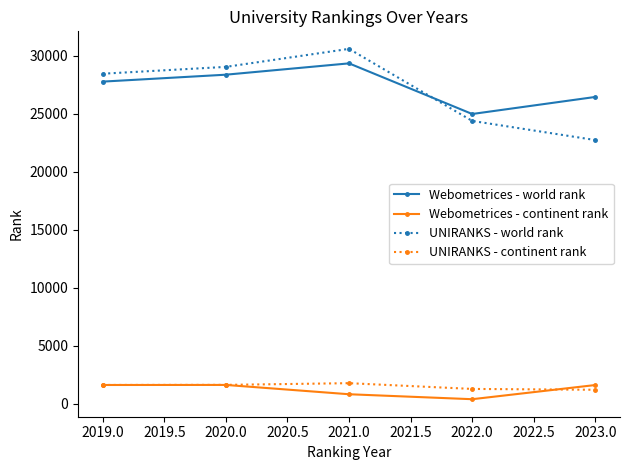

Which series has the widest spread of values?

UNIRANKS - world rank